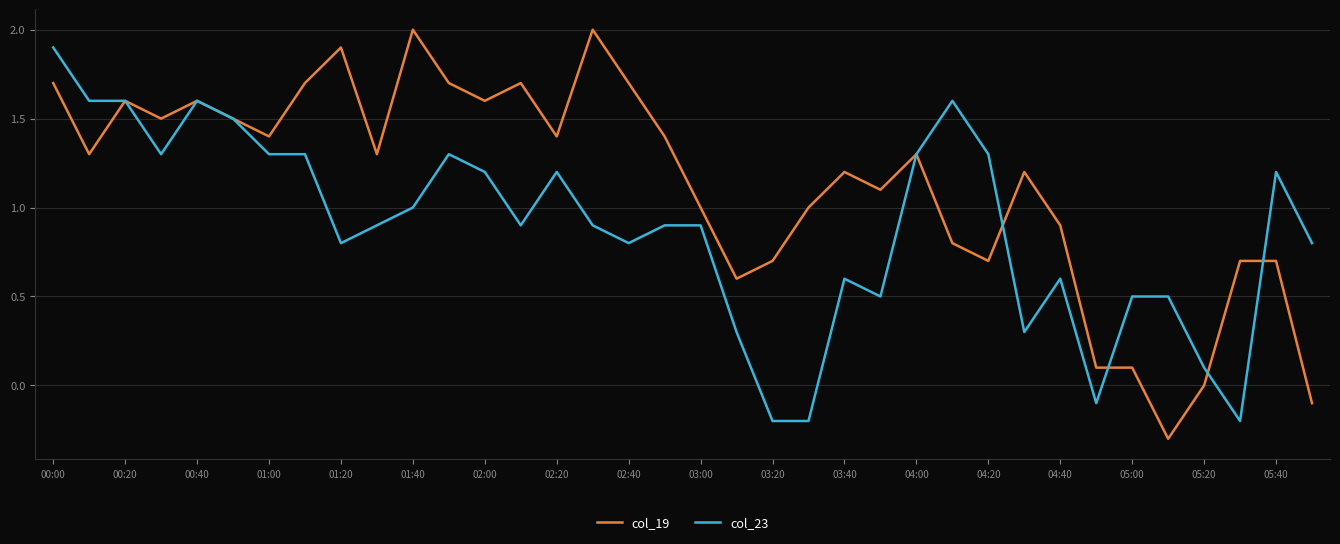

What is the maximum value for col_19?

2.0